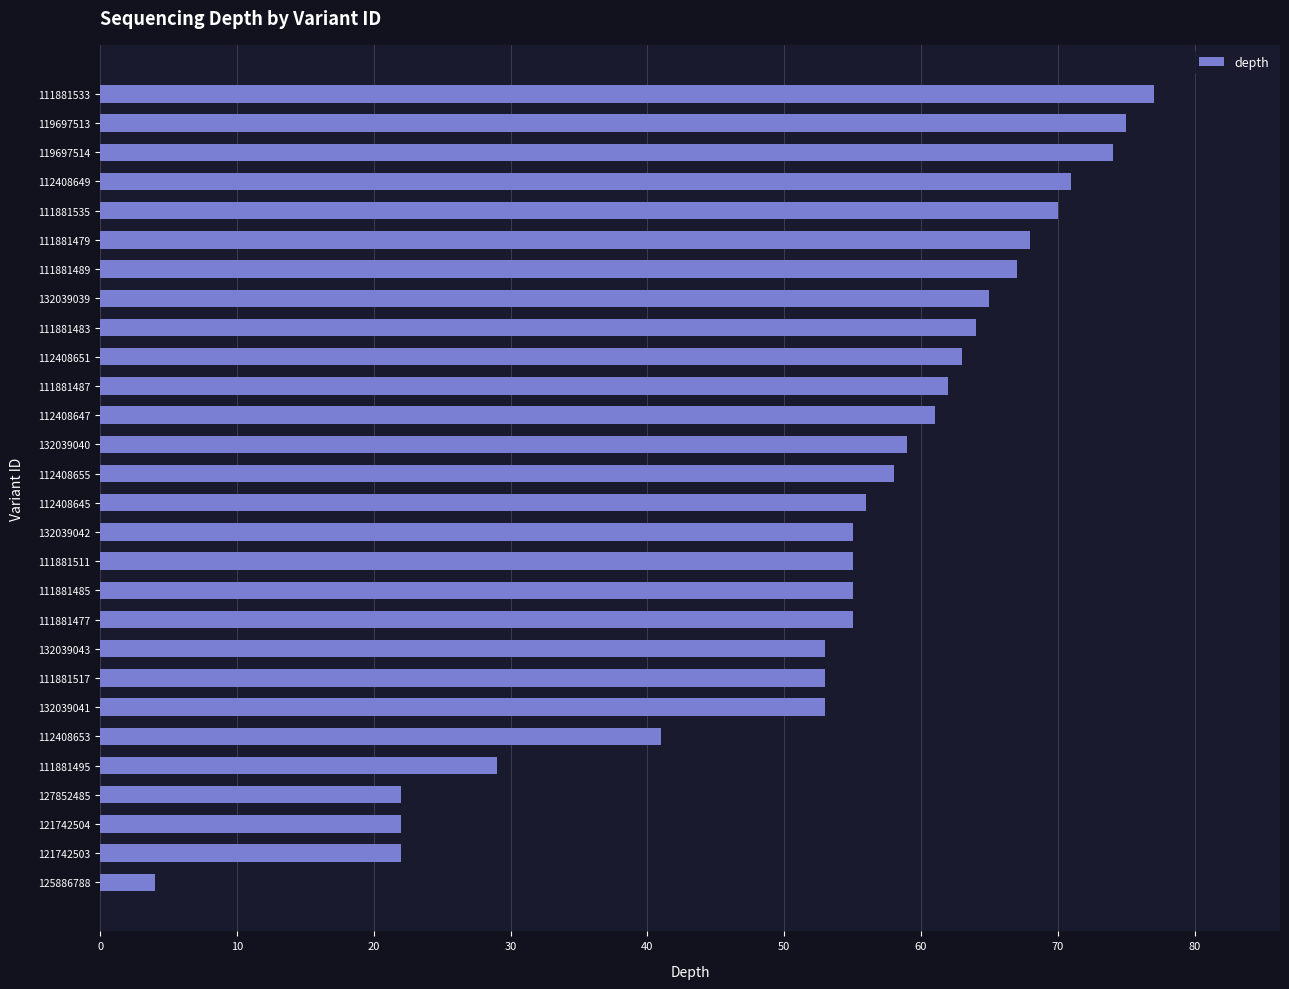

Does the chart contain stacked bars?

No